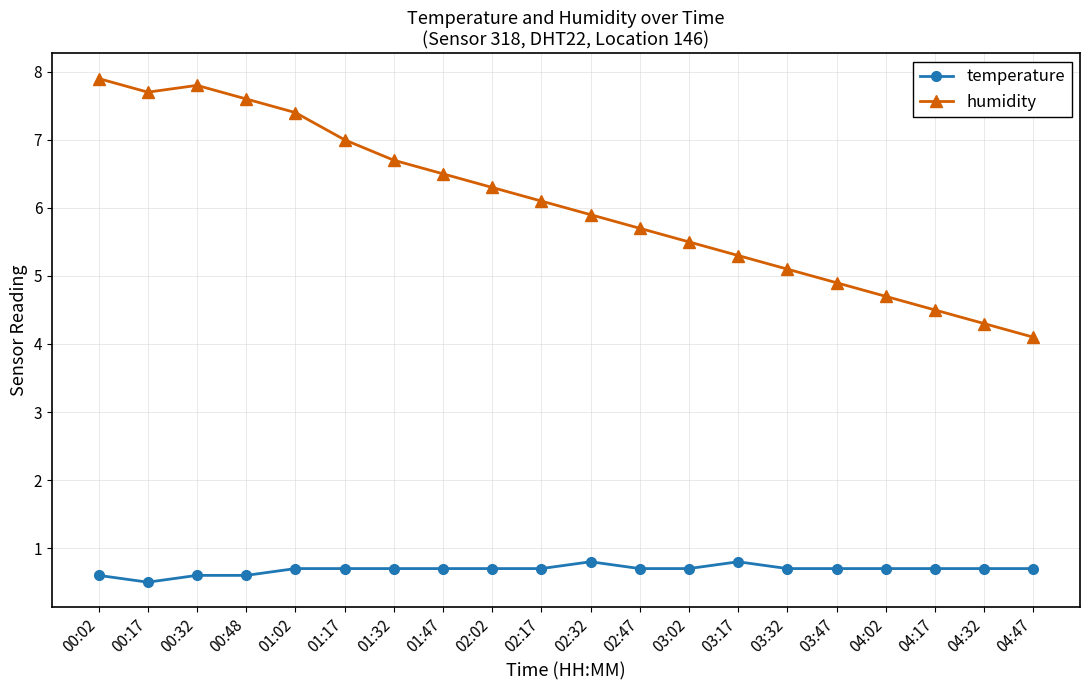

True or false: humidity and temperature intersect in this chart.

False